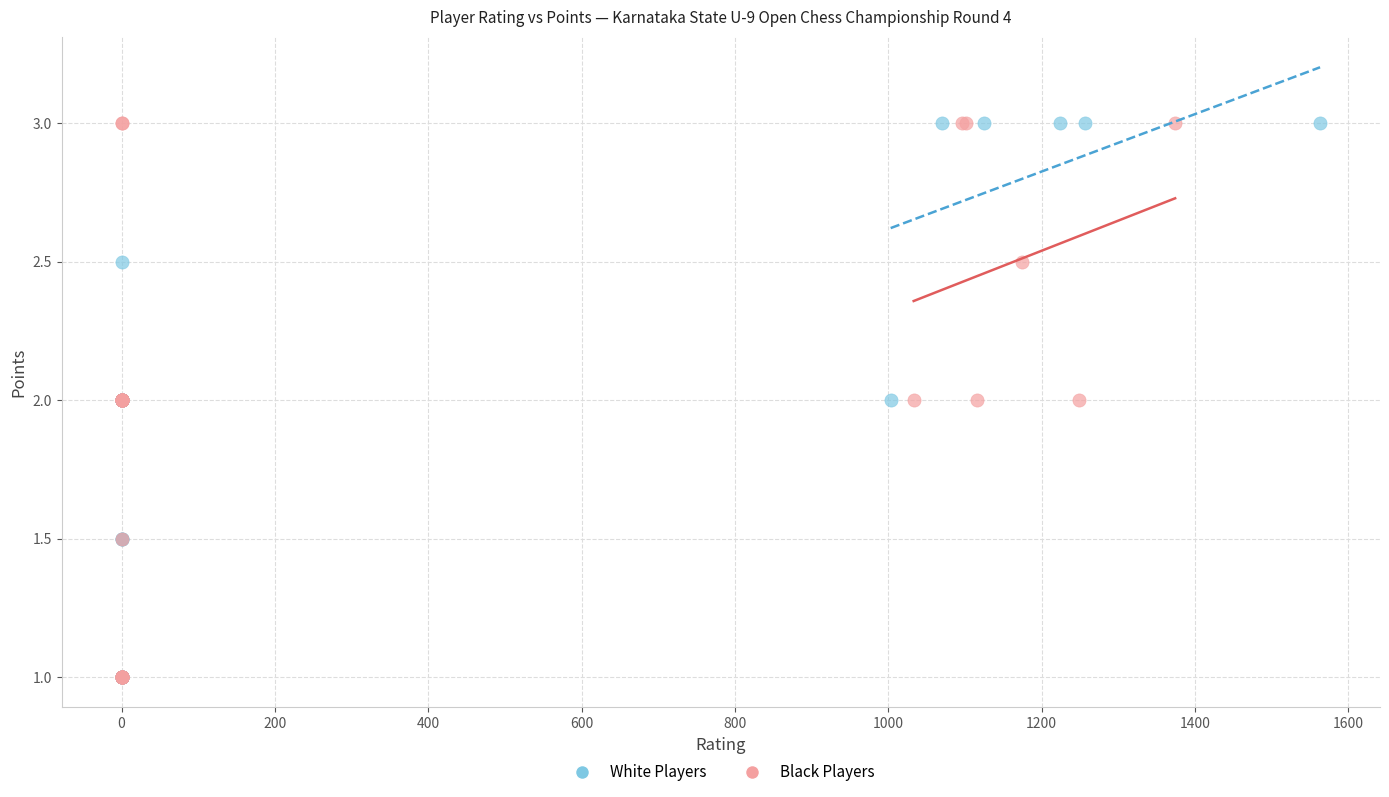

What are all the series names shown in the legend?

White Players, Black Players